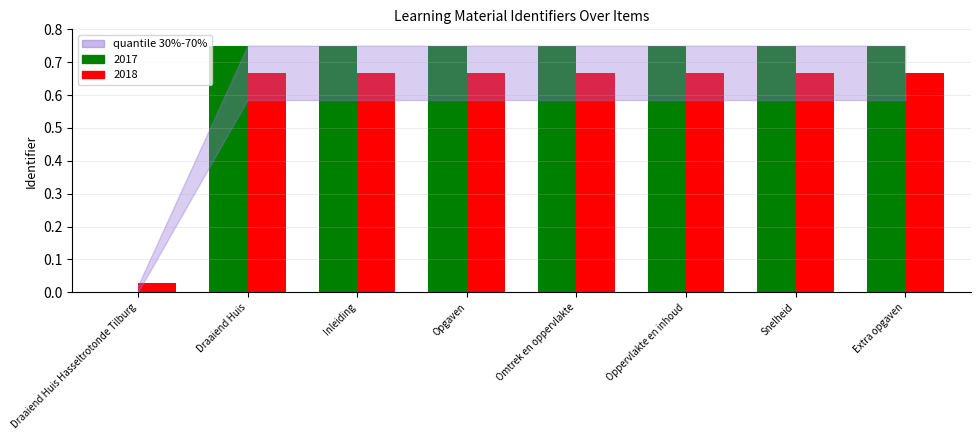

Does the chart contain stacked bars?

No